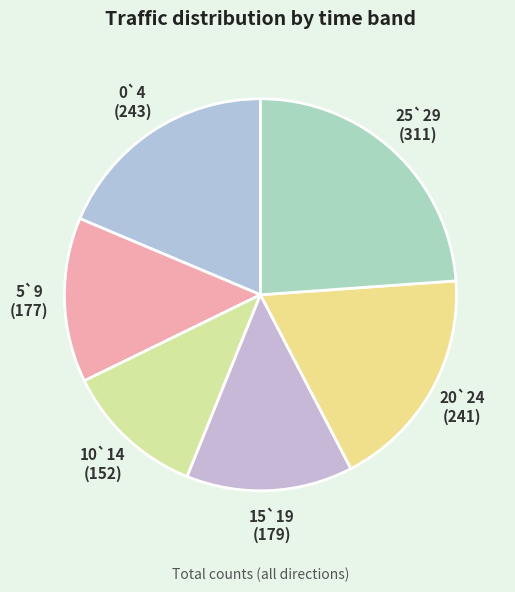

Is it true that 5`9 is 14% of the pie?

True